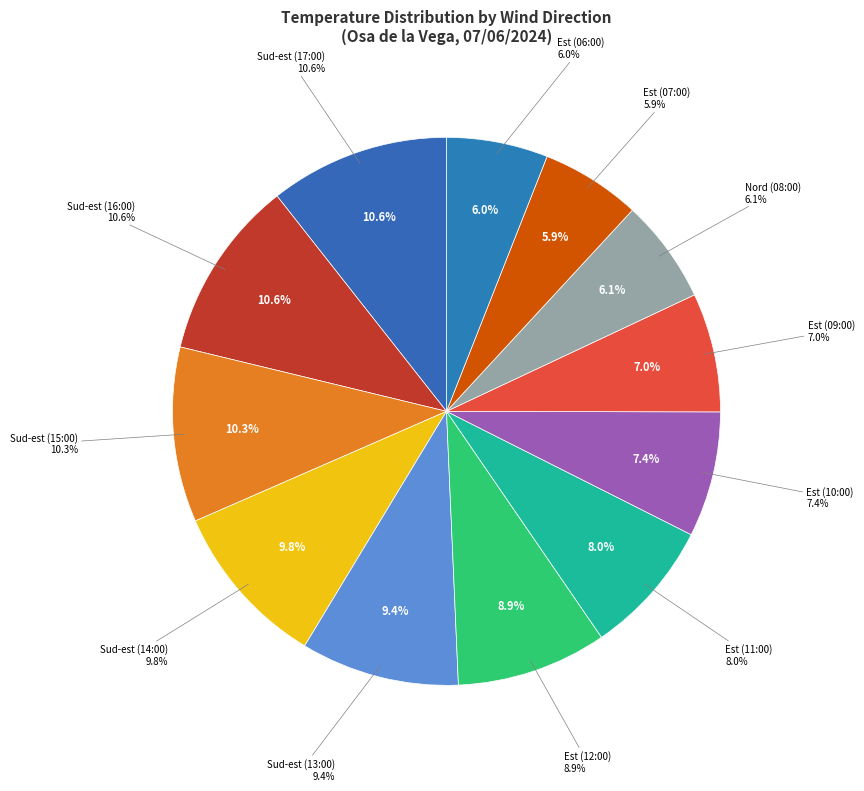

Which slice is the smallest?

Est (07:00)